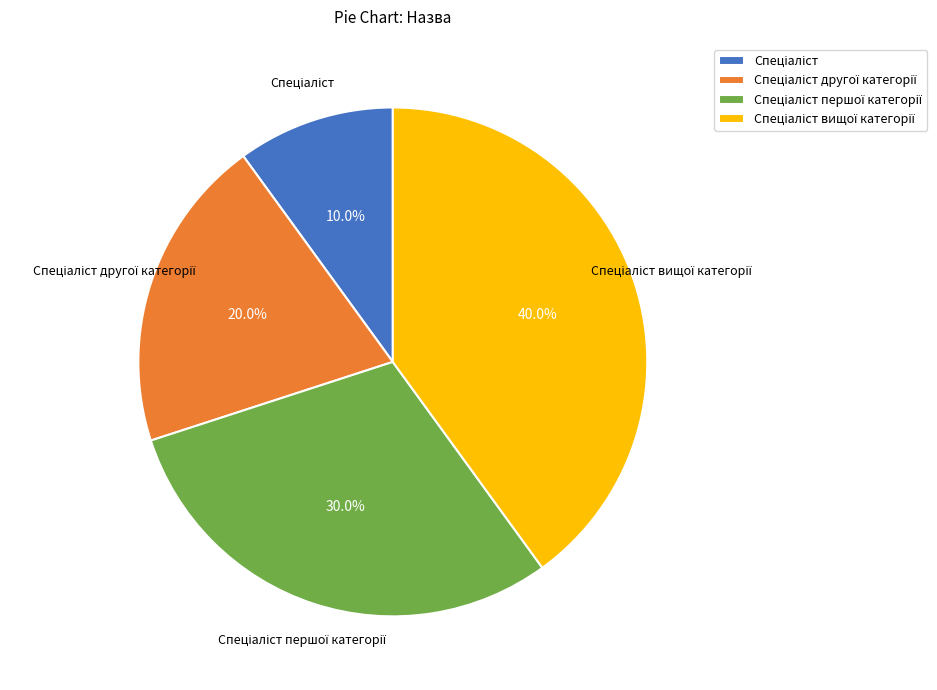

Does any single category account for the majority?

No